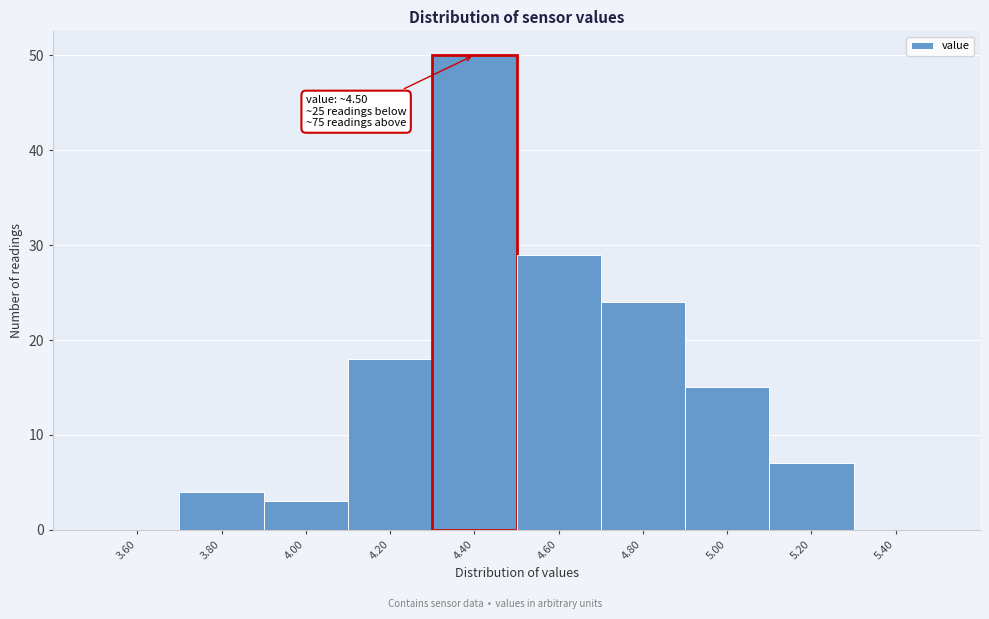

Reading left to right, list all the values displayed in this chart.

3.60=0	3.80=4	4.00=3	4.20=18	4.40=50	4.60=29	4.80=24	5.00=15	5.20=7	5.40=0